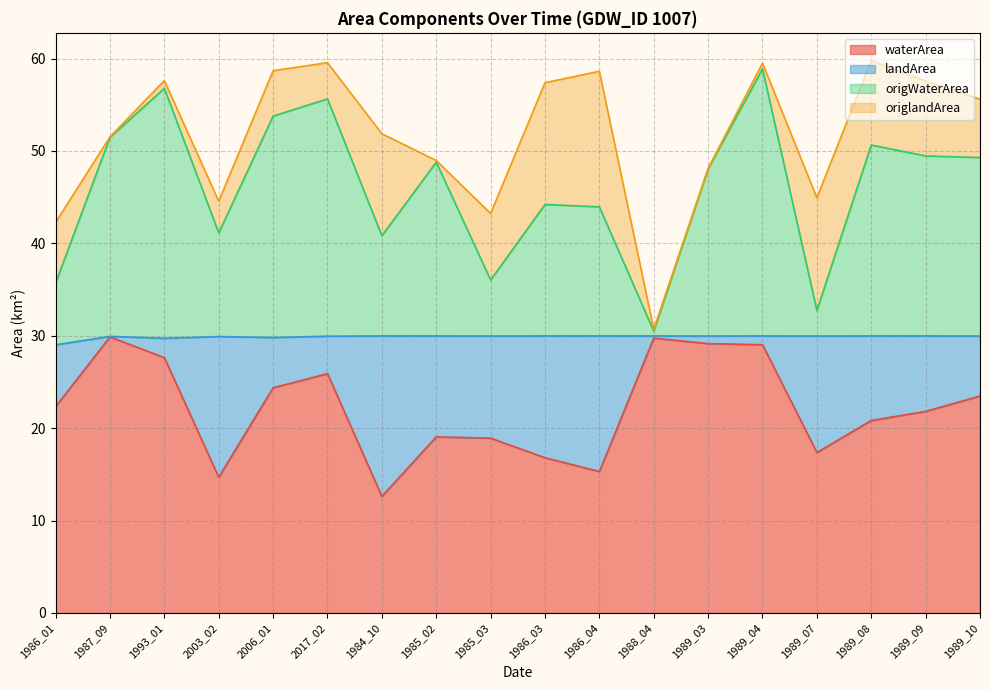

How many lines are shown in the chart?

4